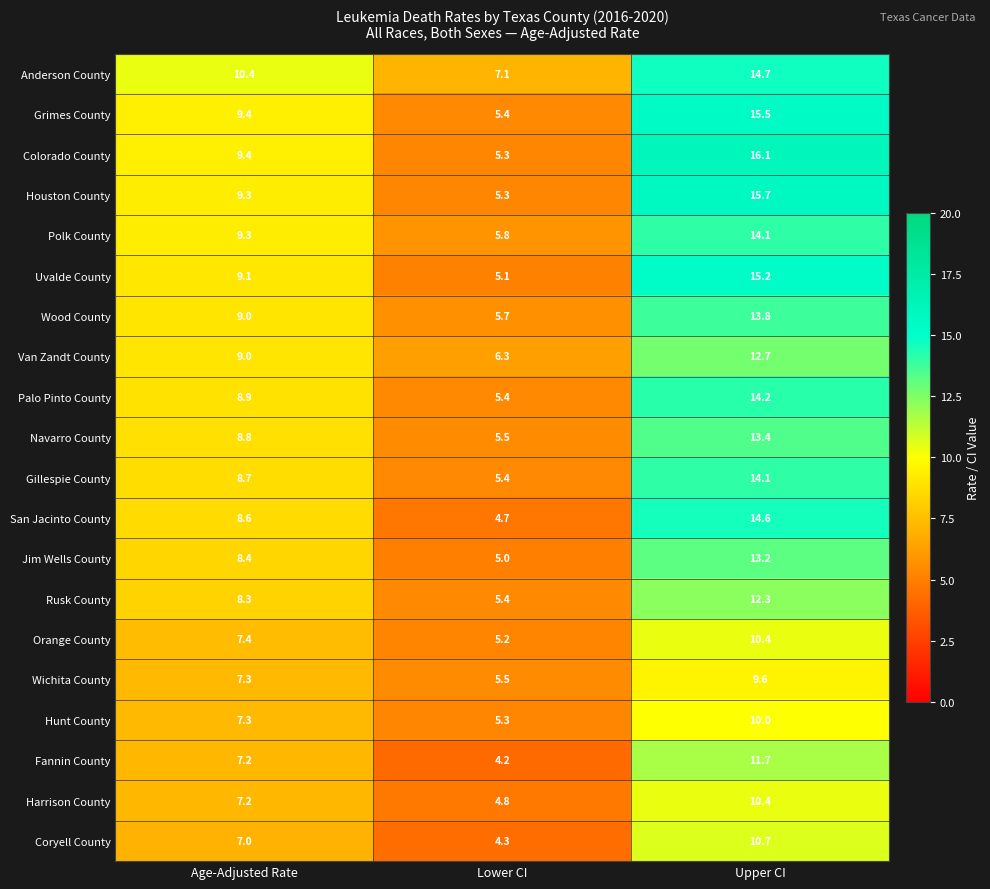

The Jim Wells County series shows 17.9 at Upper CI. True or false?

False